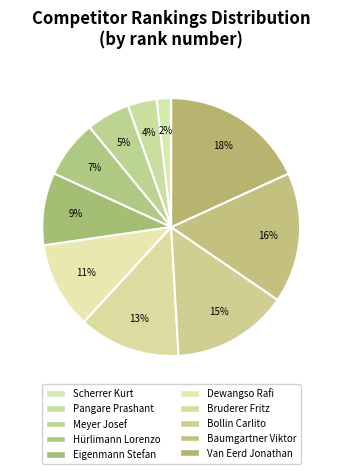

True or false: Van Eerd Jonathan accounts for 18% of the total.

True